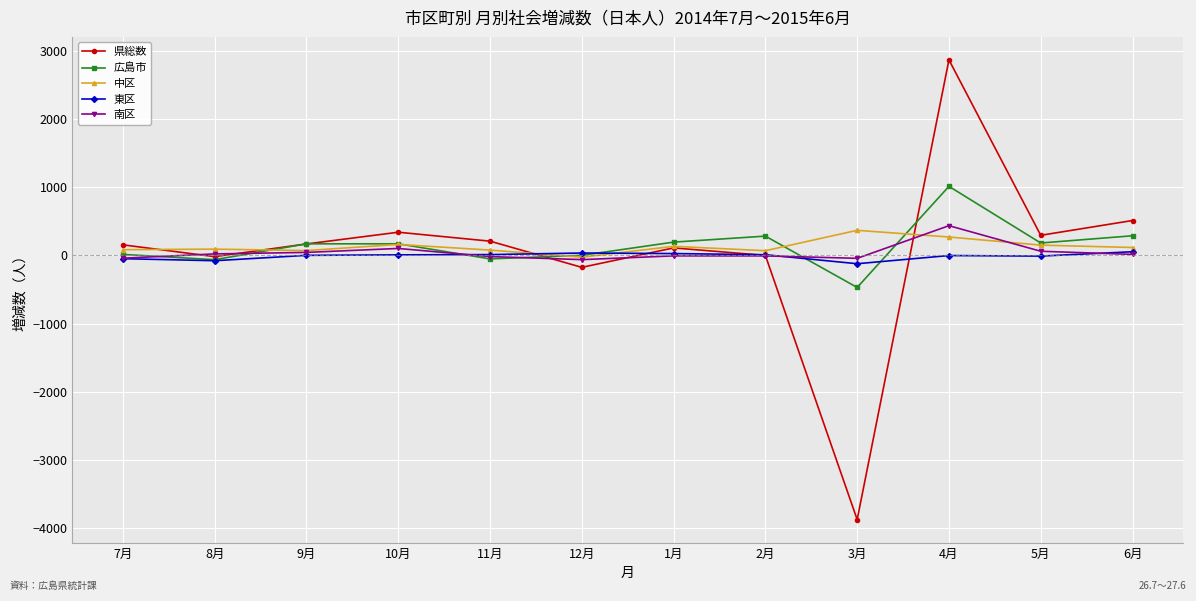

How many values in the 県総数 series are below 168?

6